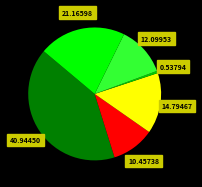

Is there a majority slice in this chart?

No